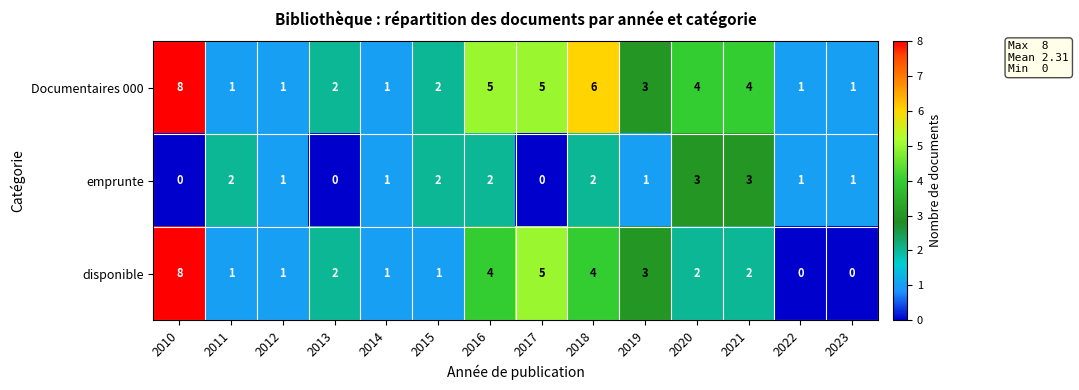

What is the total value across all series at 2023?

2